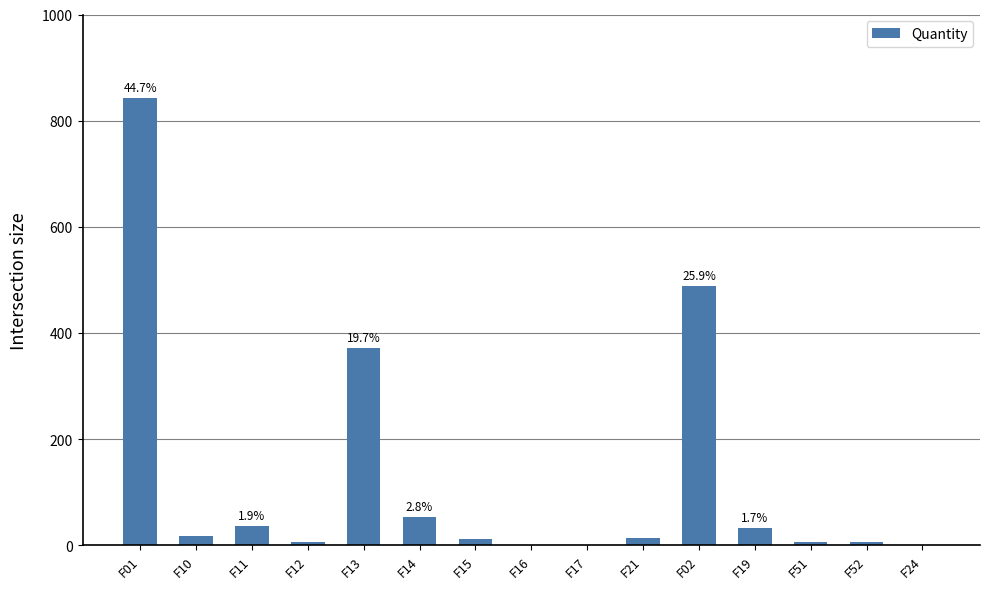

At which label is the value closest to 421?

F13